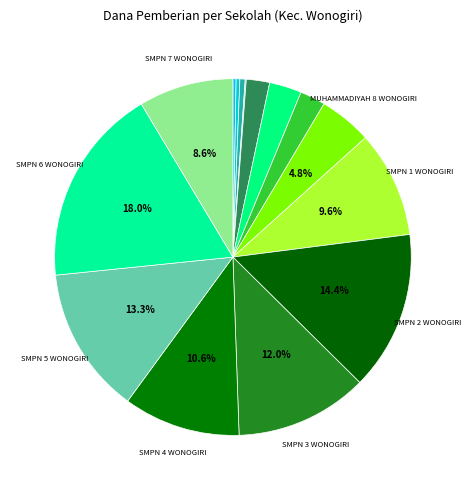

Count the number of slices in the pie.

15